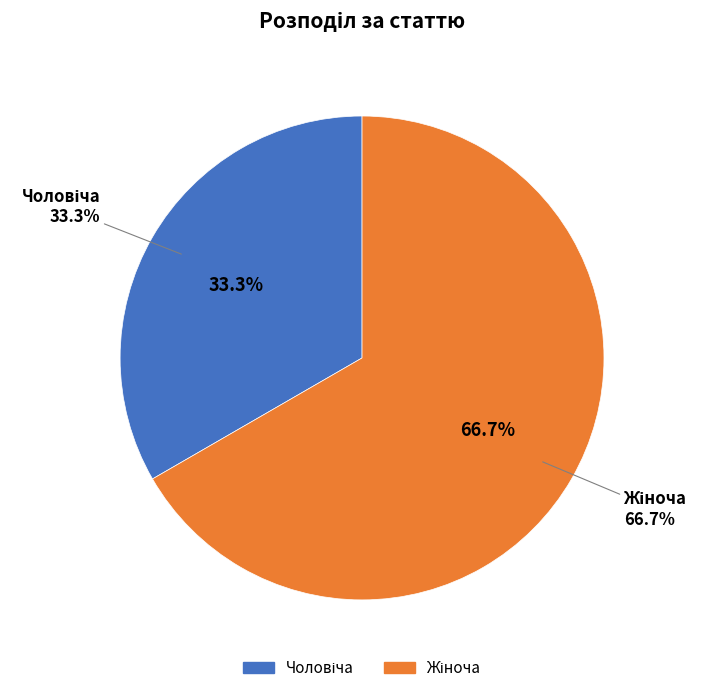

Which slice is the largest?

Жіноча